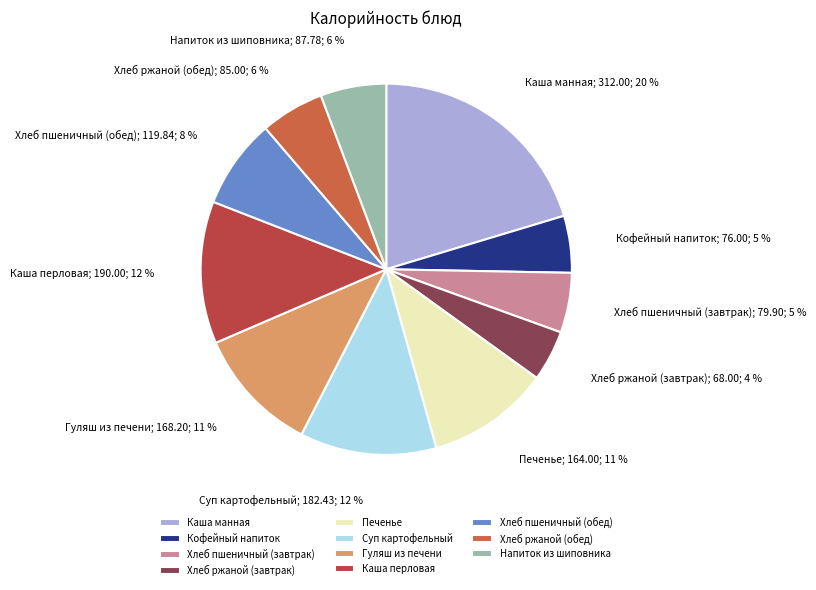

Is it true that Кофейный напиток is 13% of the pie?

False